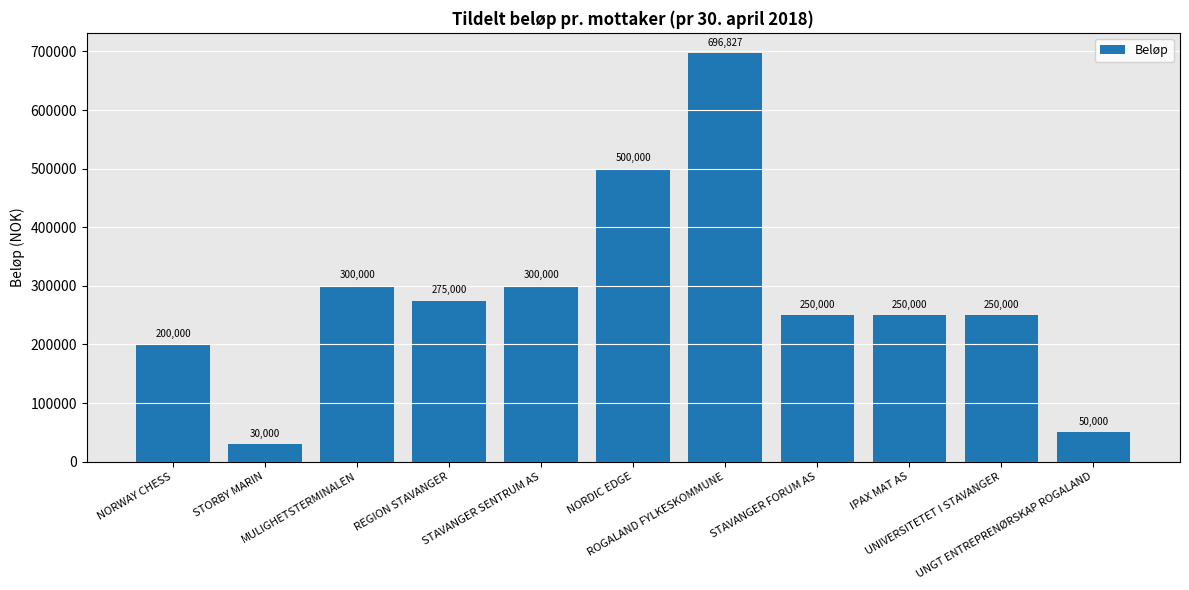

Read the value at STAVANGER SENTRUM AS, to the nearest 50.

300000